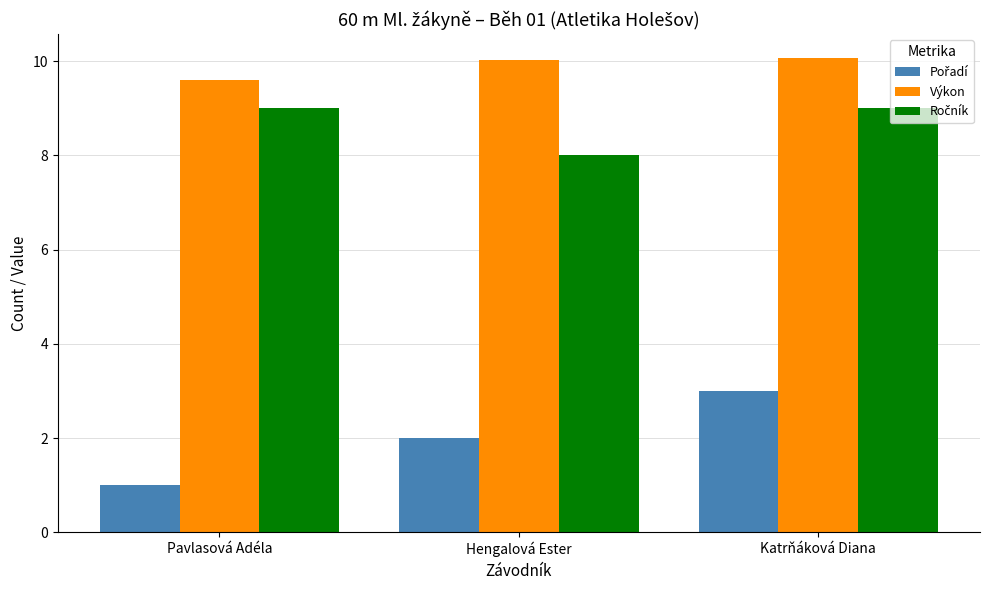

What is the total value across all series at Pavlasová Adéla?

19.6